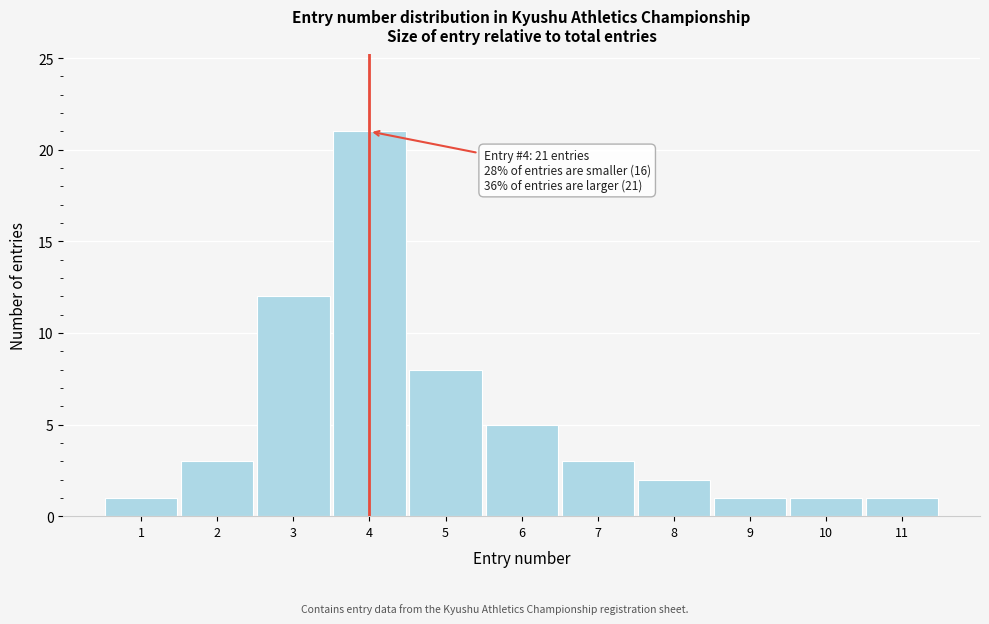

Reading left to right, what are all the values shown in this chart?

1=1	2=3	3=12	4=21	5=8	6=5	7=3	8=2	9=1	10=1	11=1